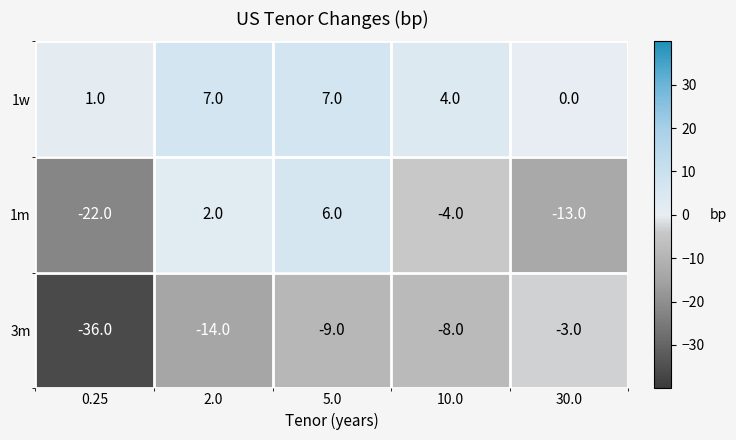

What is the difference between the highest and lowest values at 0.25?

37